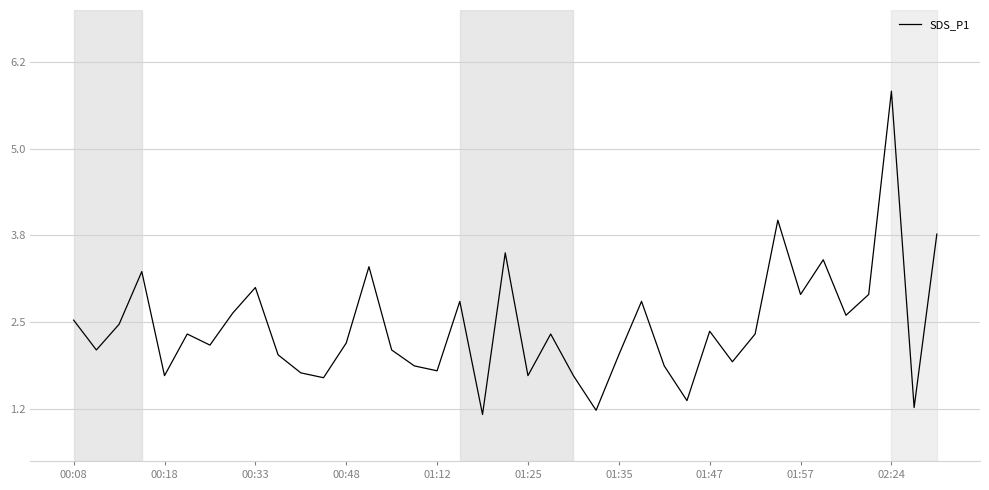

What is the smallest value displayed?

1.2